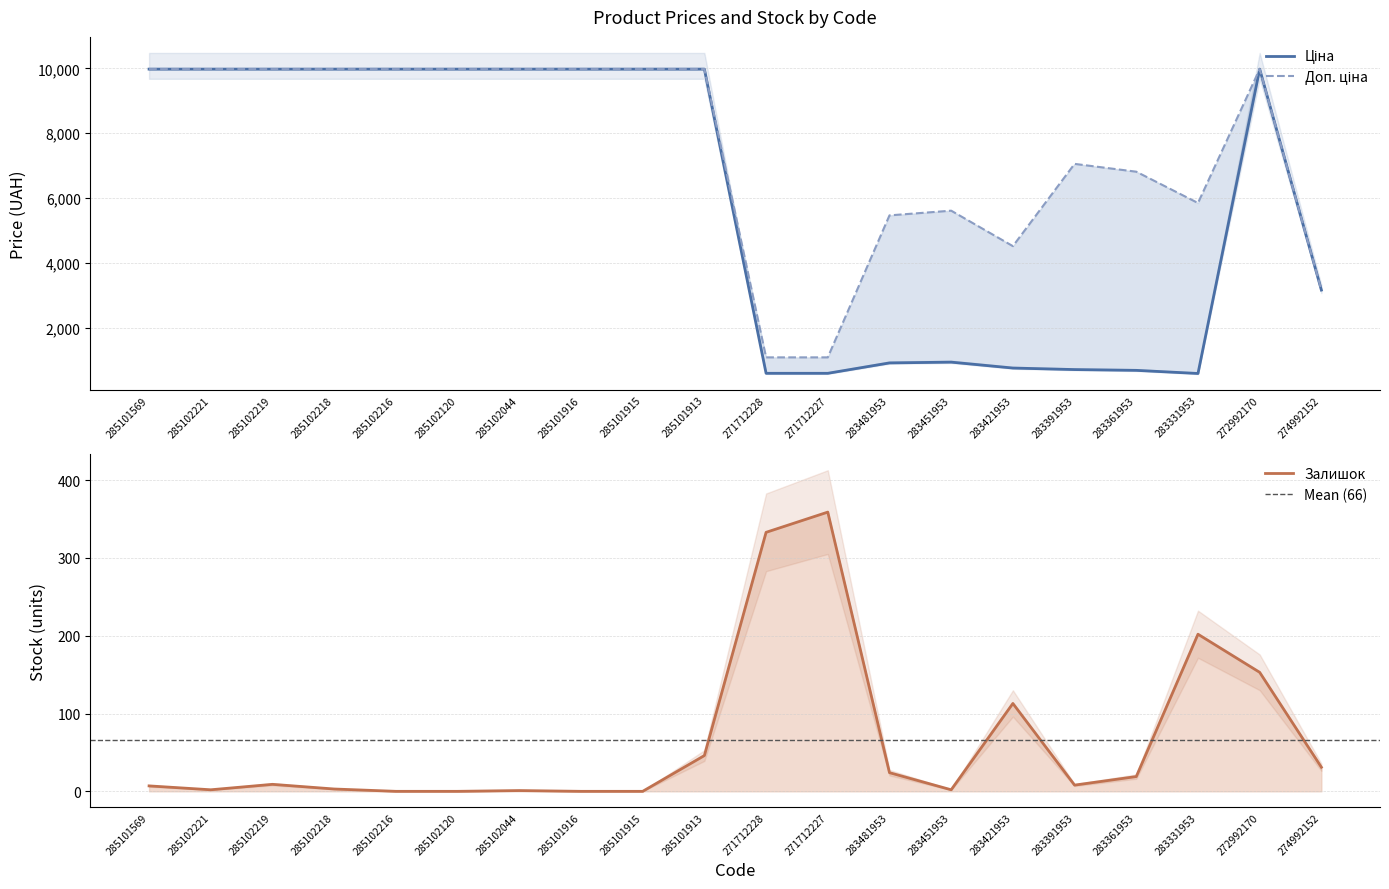

How many series are shown in this chart?

3